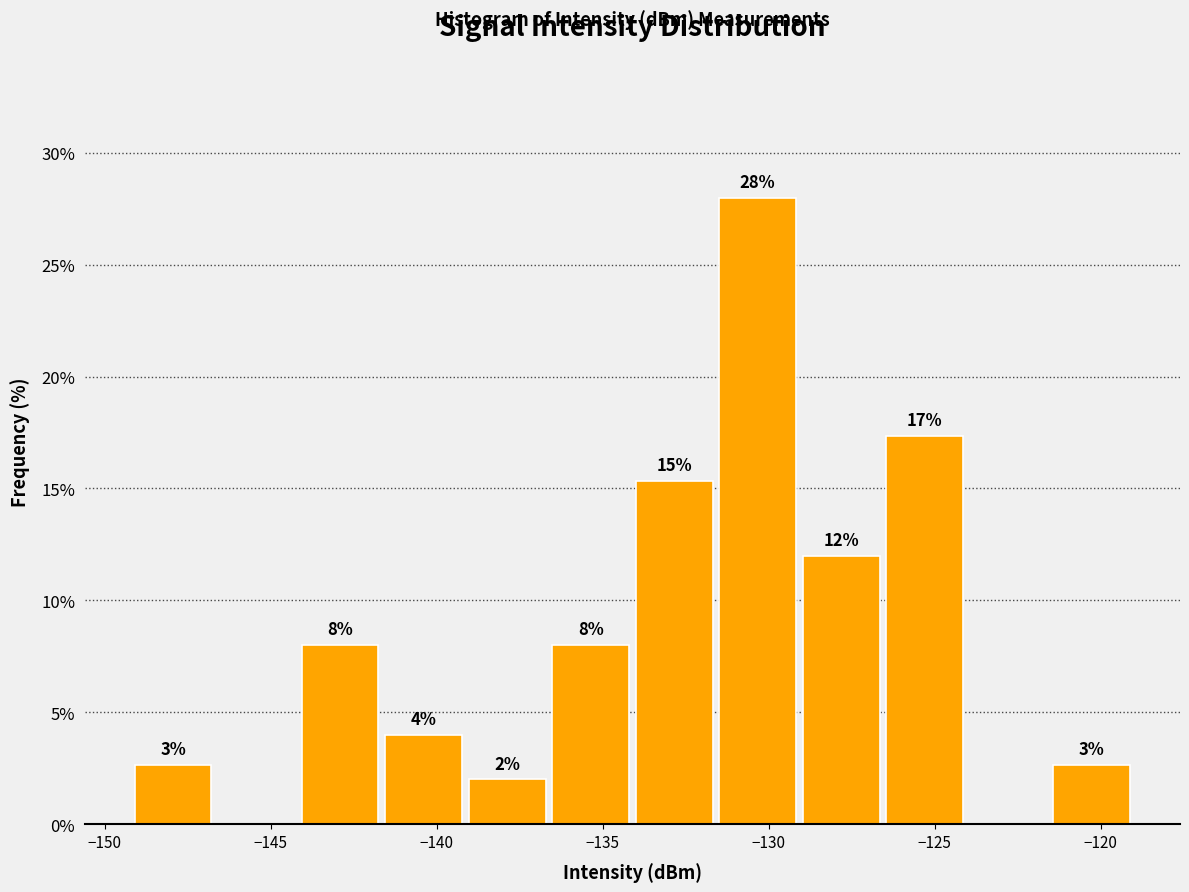

Over which range of the x-axis is the bar tallest?

-131.5 to -129.0